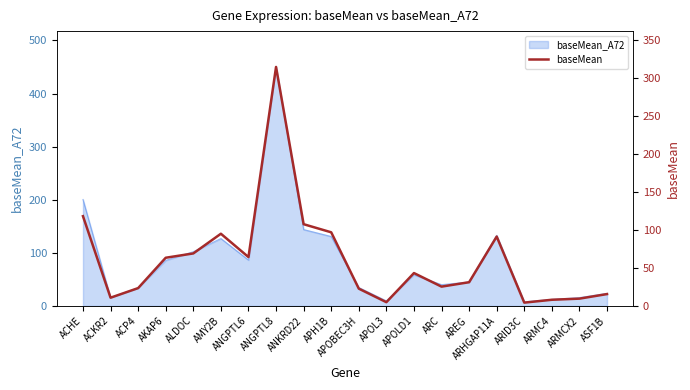

The chart shows a value of 132.1 at ARHGAP11A. True or false?

False